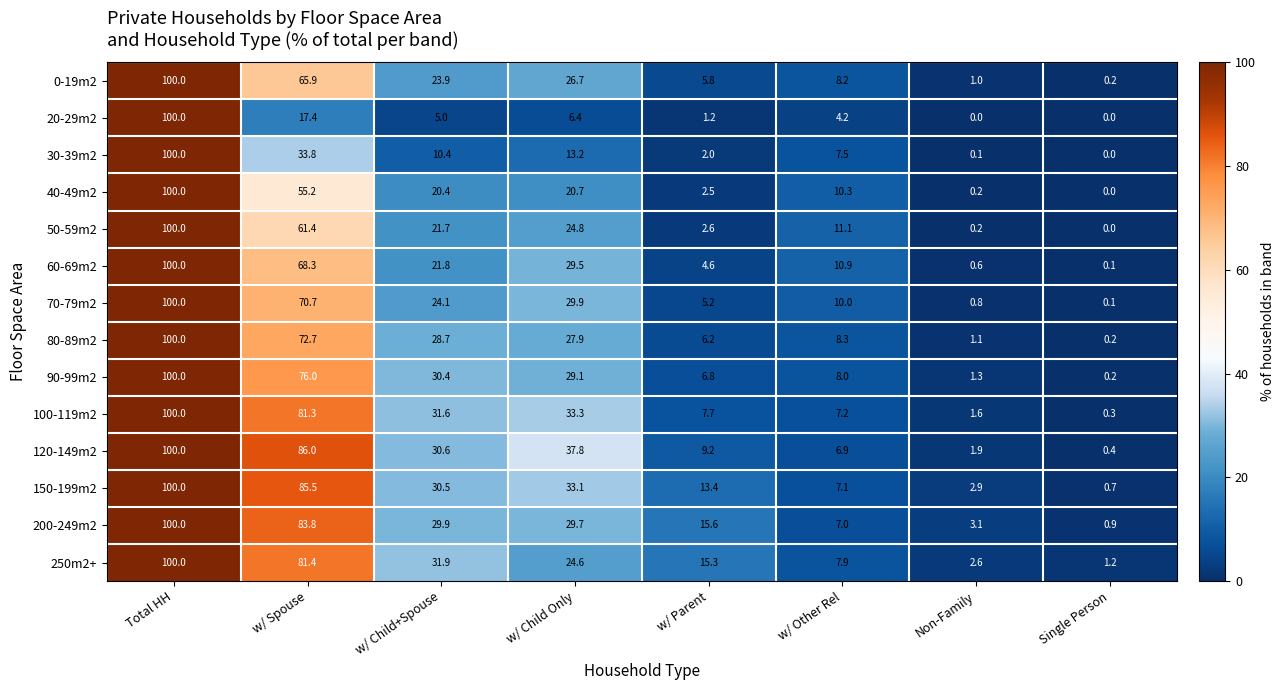

Which series has the largest total across all categories?

150-199m2